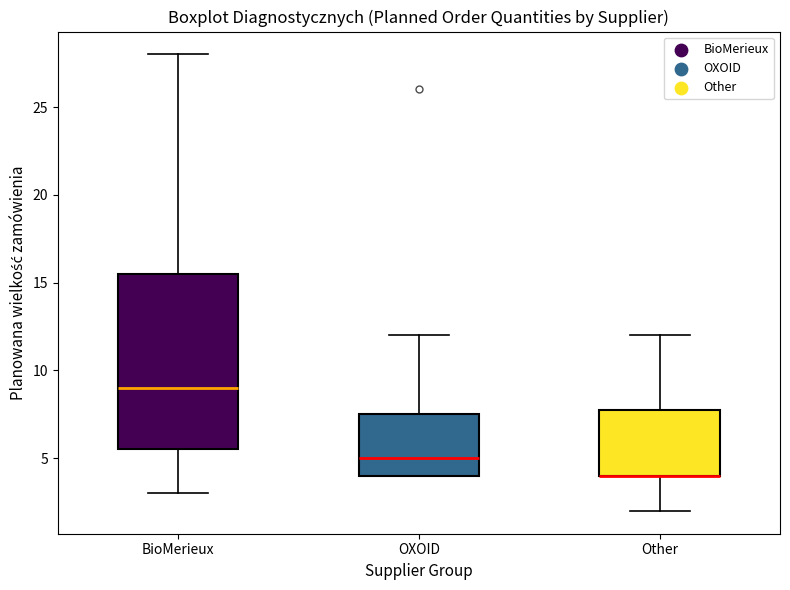

Reading left to right, read every box against the y-axis: the position of its median line, the range the box covers, and the ends of its whiskers. The values are not printed on the chart, so give them approximately, as read against the axis.

BioMerieux: median 9.0, box 5.5 to 15.5, whiskers 3.0 to 28.0
OXOID: median 5.0, box 4.0 to 7.5, whiskers 4.0 to 12.0
Other: median 4.0 (drawn on the box's lower edge), box 4.0 to 8.0, whiskers 2.0 to 12.0